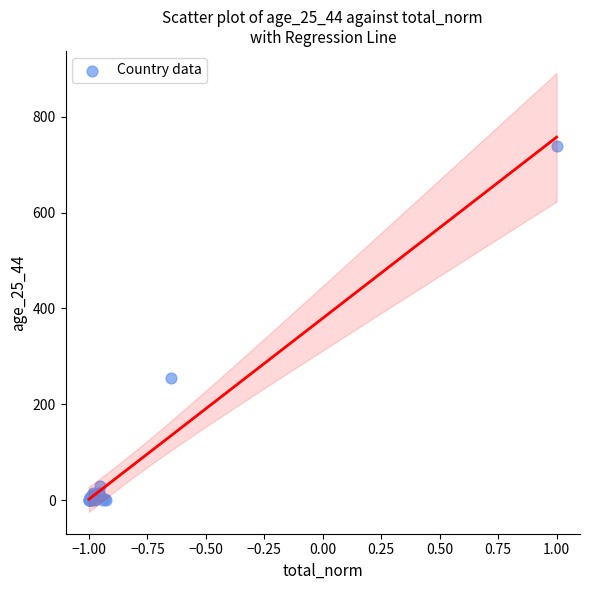

What Y value in the scatter plot is closest to 369?

255